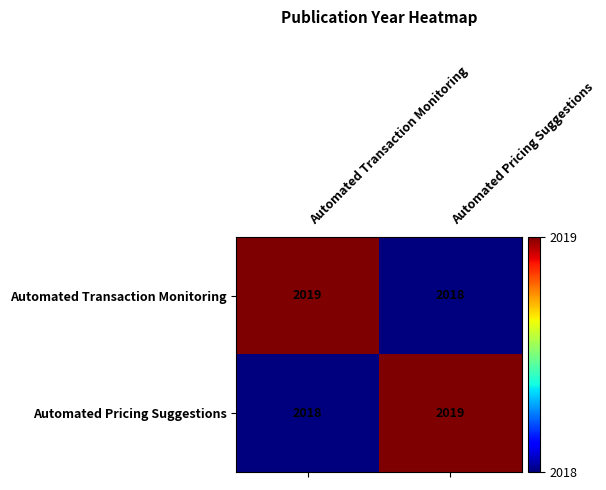

Count the number of data series in this chart.

2